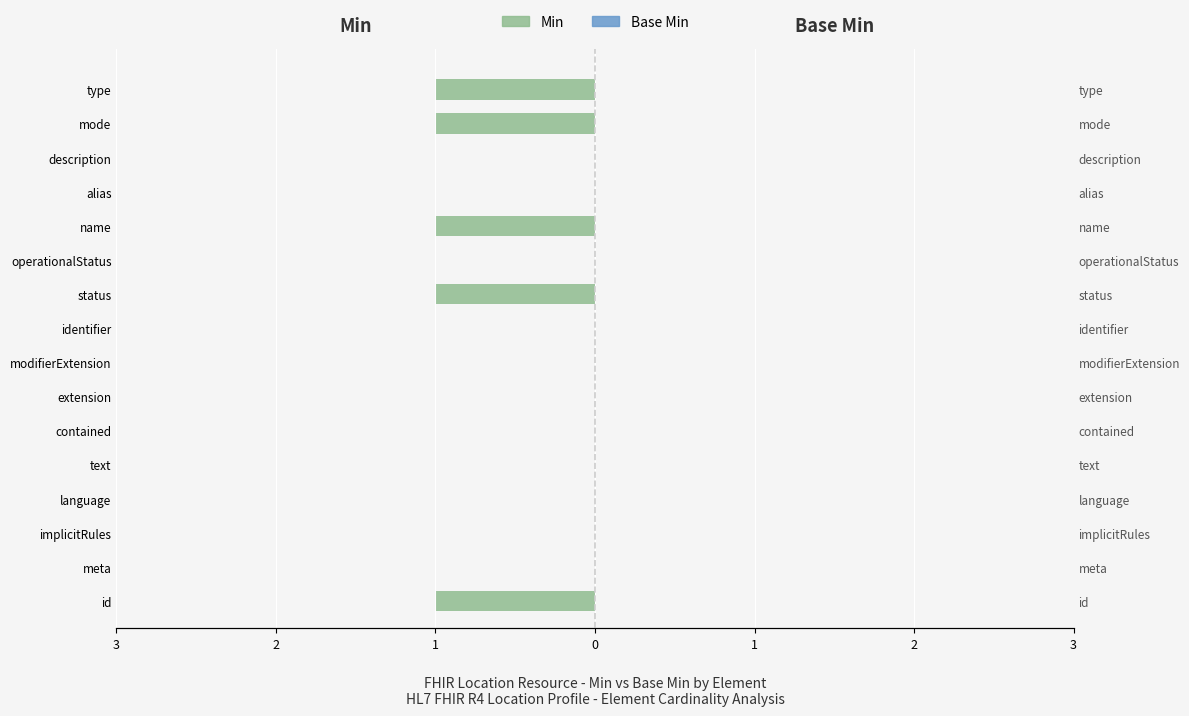

How many data points does each series have?

16